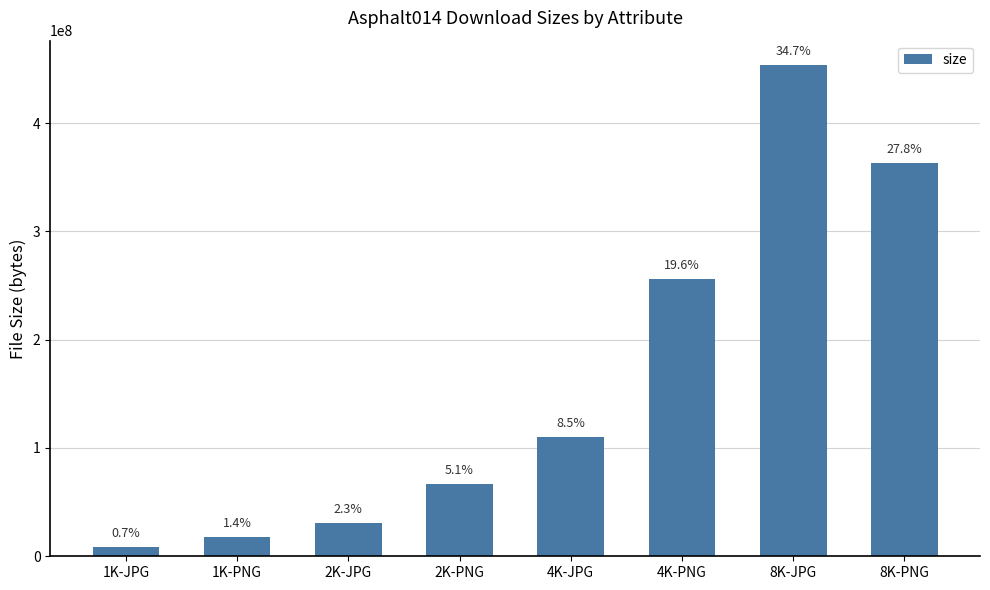

What is the label of the 7th bar from the right?

1K-PNG